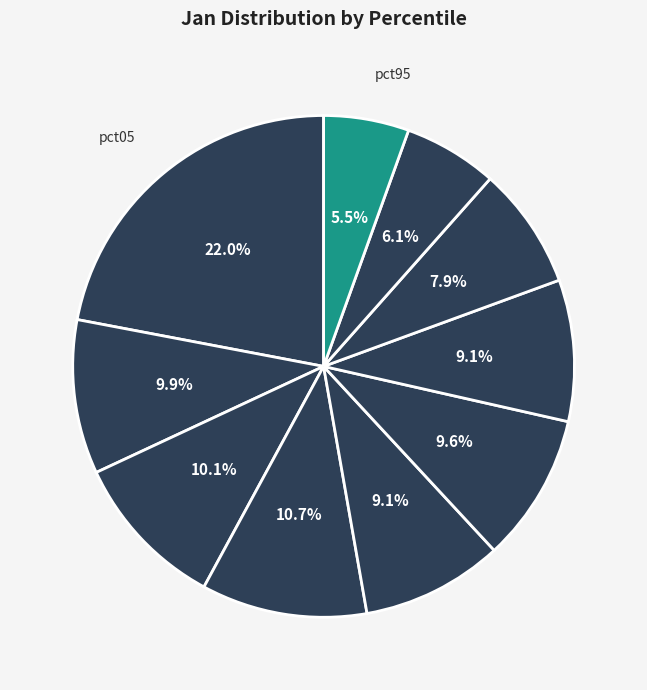

How many segments does this pie chart have?

10